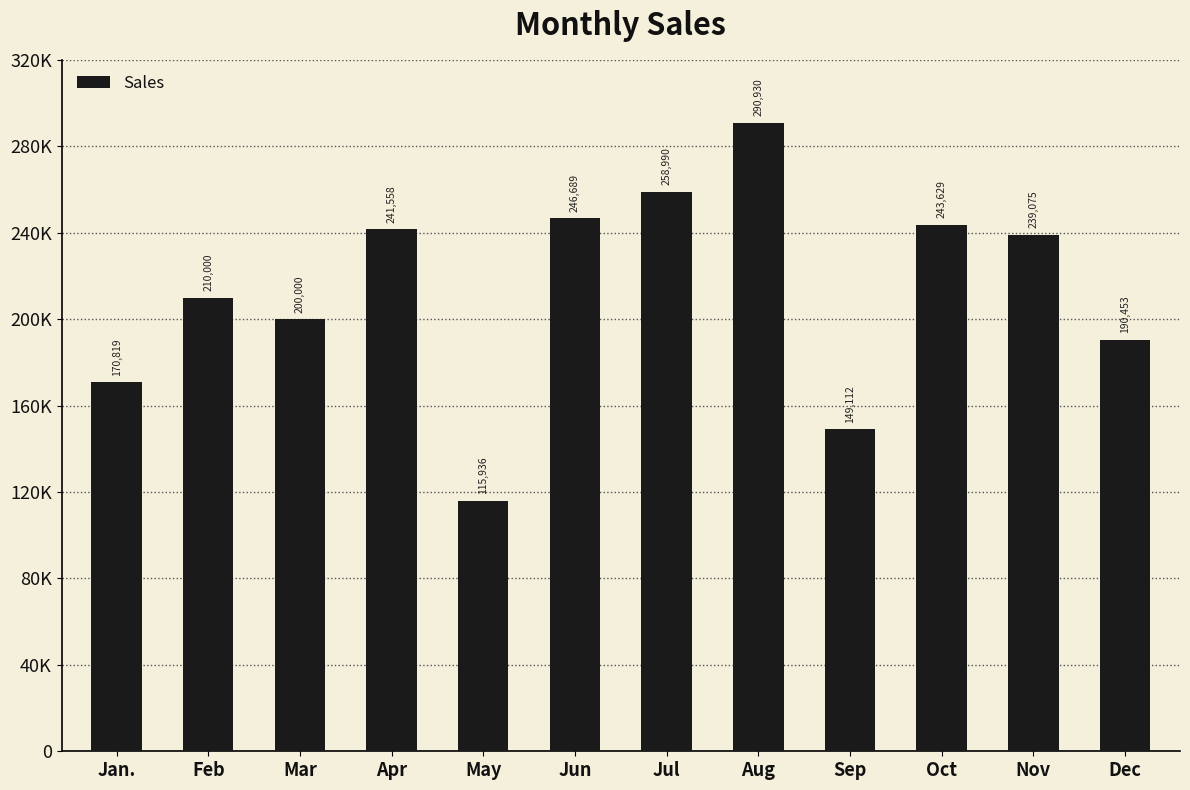

What is the greatest value displayed?

290930